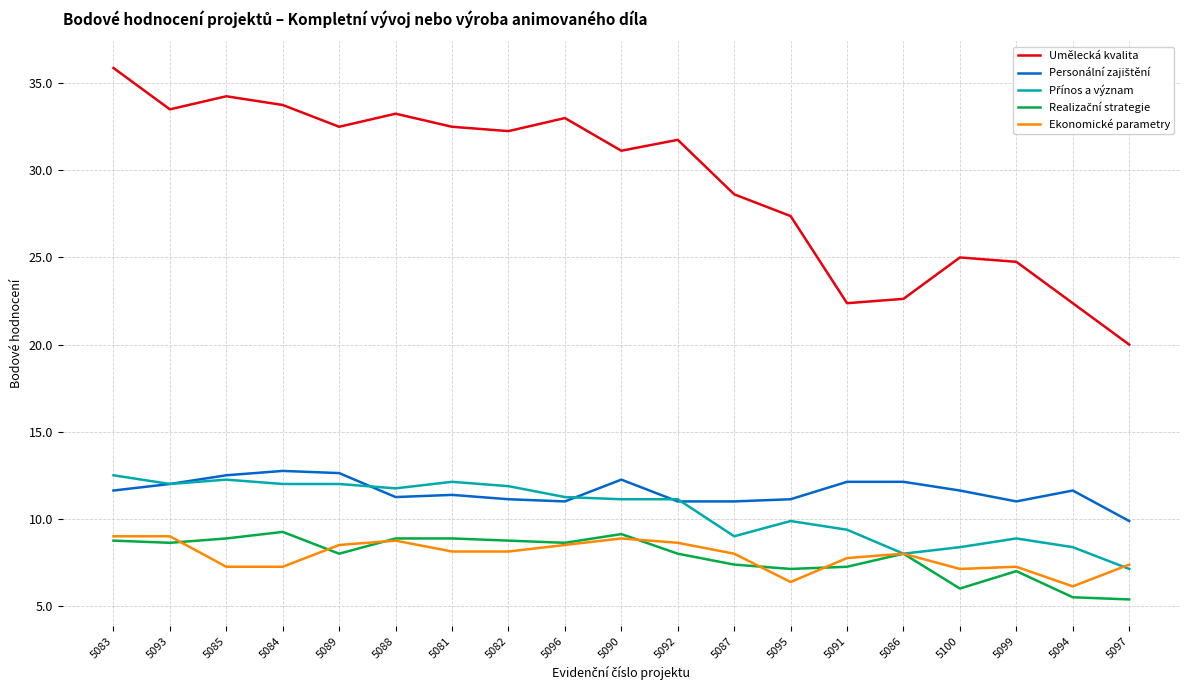

Which series changed the most between 5100 and 5097?

Umělecká kvalita